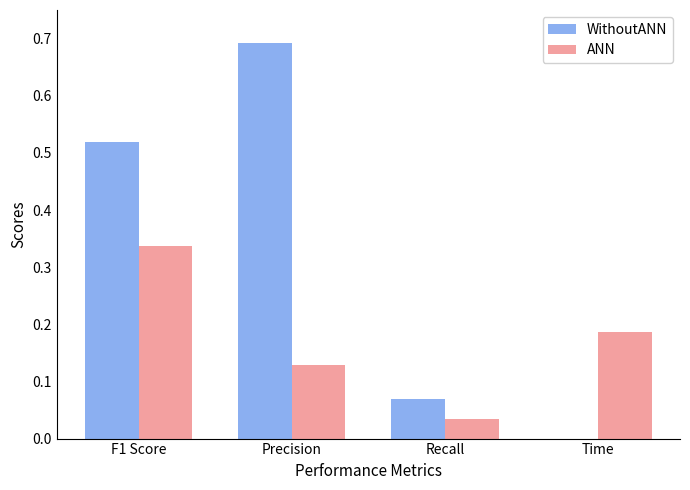

What are all the series names shown in the legend?

WithoutANN, ANN